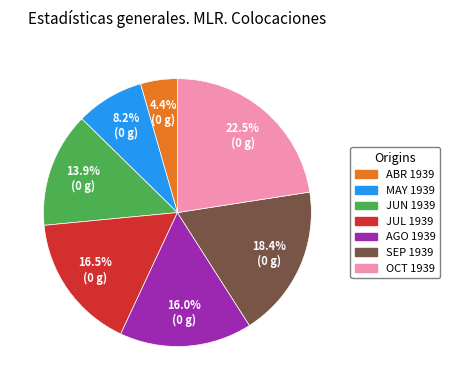

To the nearest percent, what is the average slice percentage?

14%